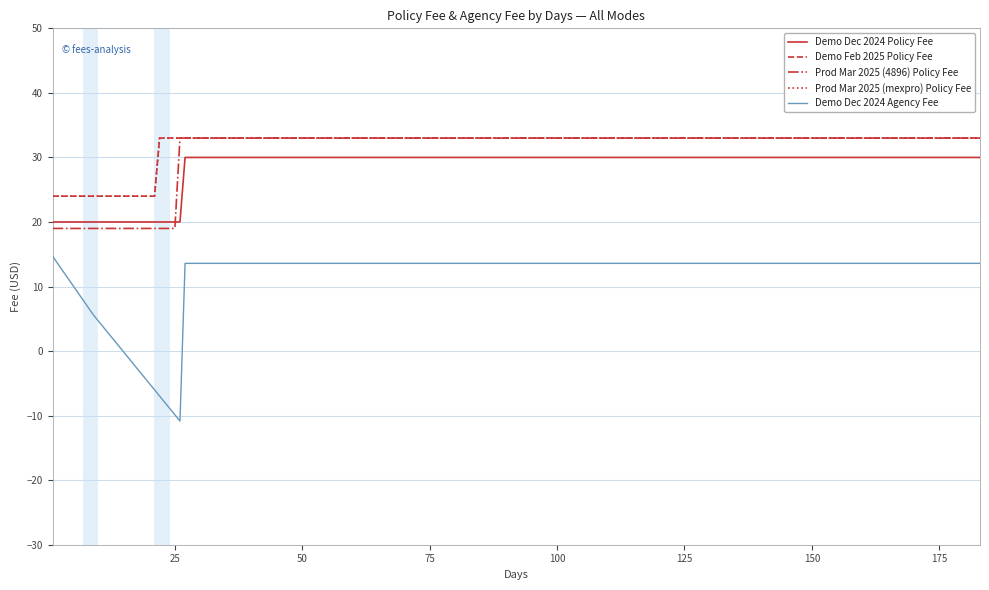

Does the chart display data point markers on the line(s)?

No